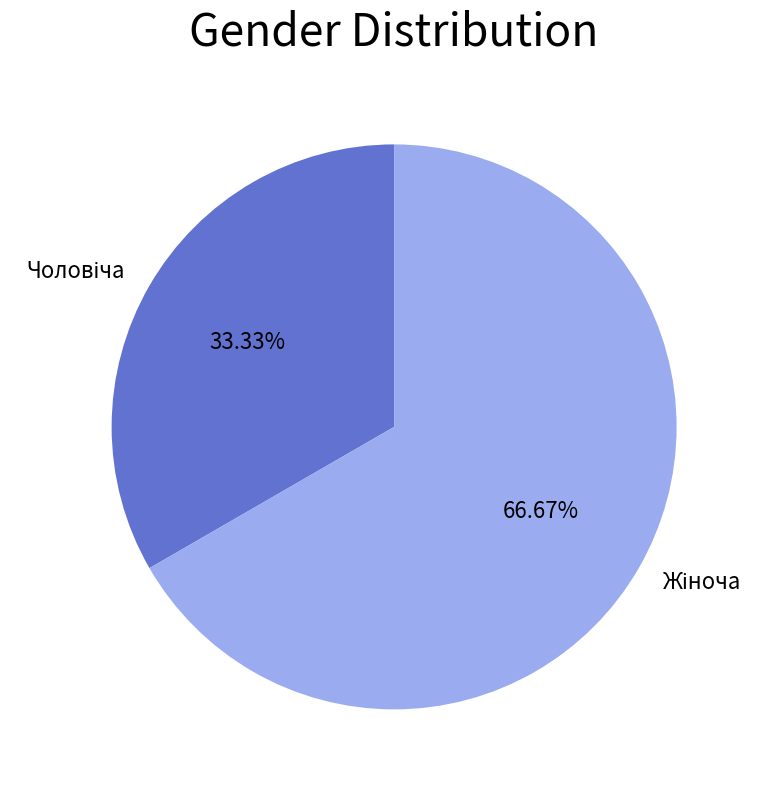

Is there a majority slice in this chart?

Yes